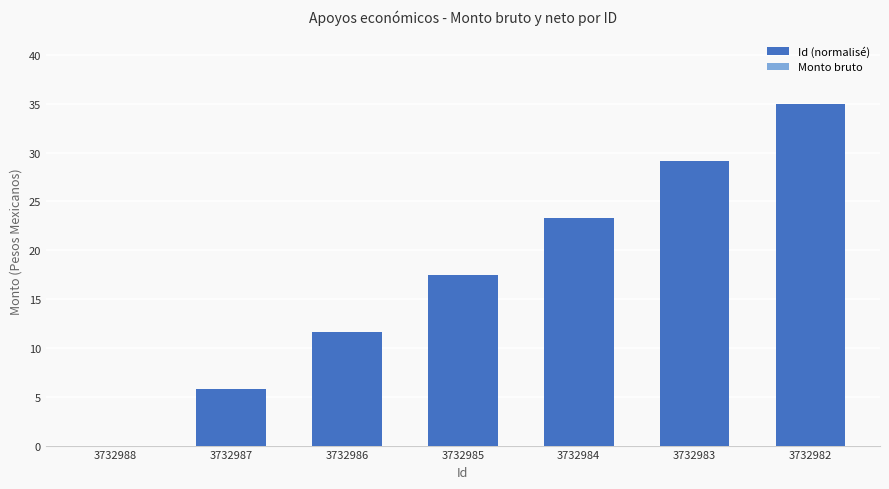

What value does the data have at 3732983?

29.2